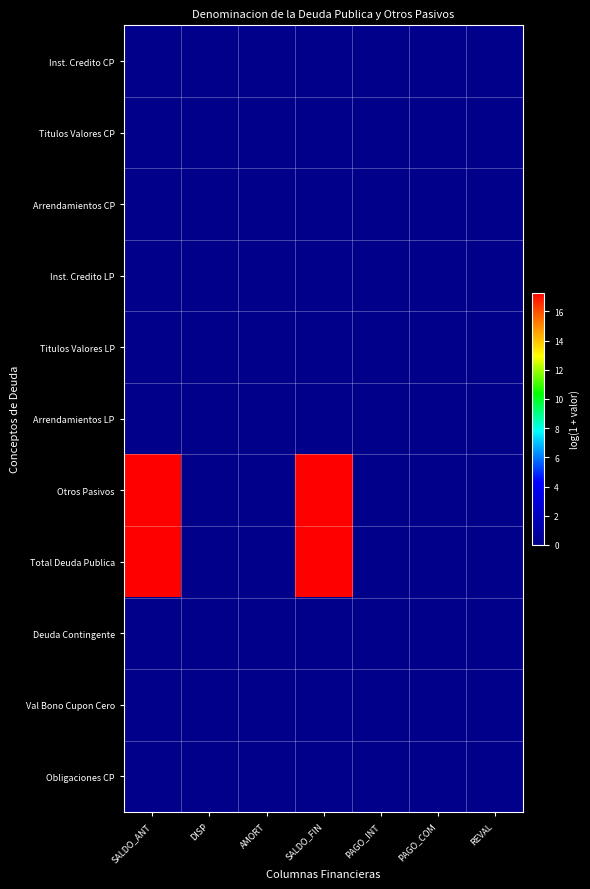

Which label corresponds to the largest value in the chart?

SALDO_ANT